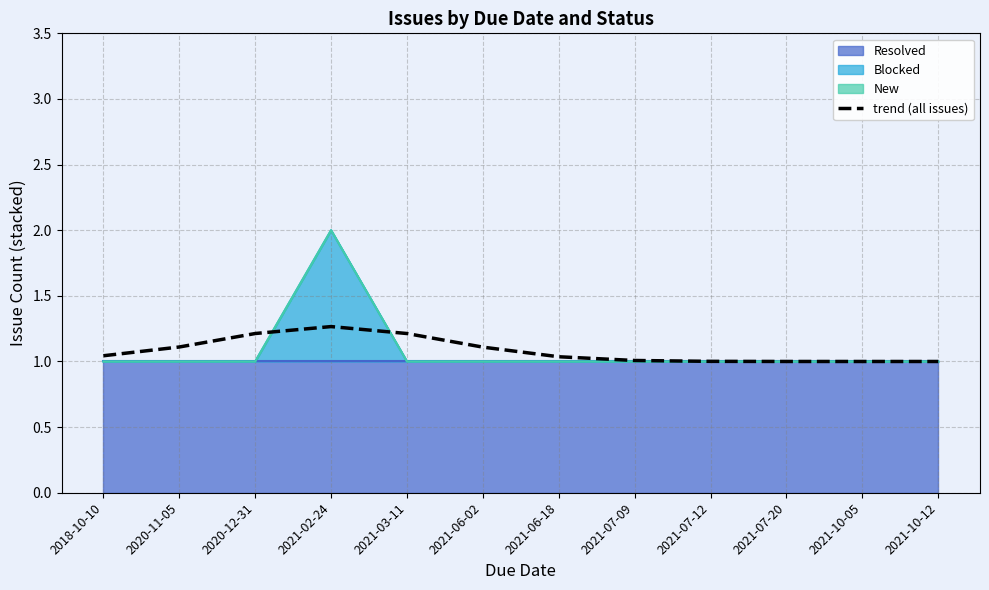

How many interior local peaks (higher than both neighbors) does the data have?

1